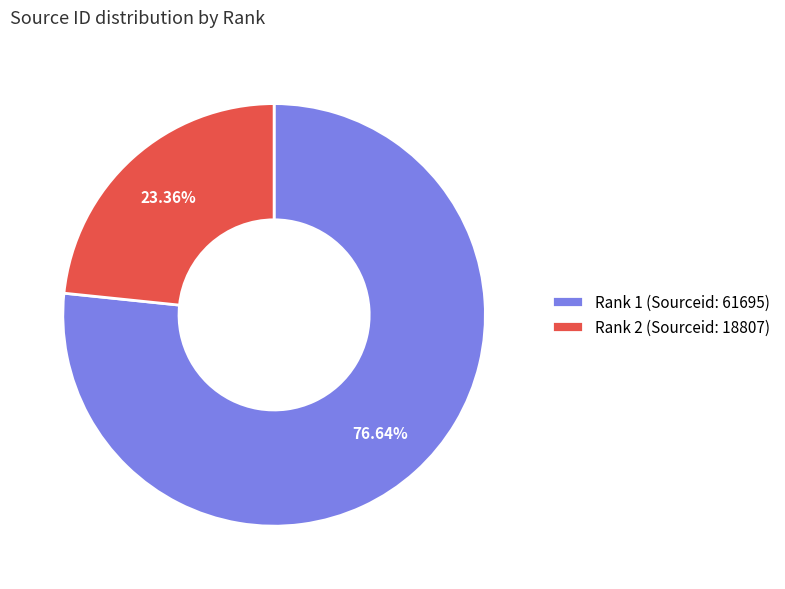

Between Rank 1 (Sourceid: 61695) and Rank 2 (Sourceid: 18807), which is larger?

Rank 1 (Sourceid: 61695)